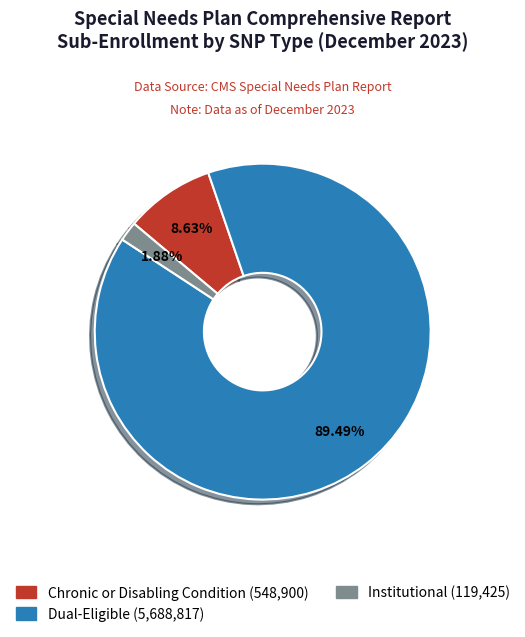

Count the number of slices in the pie.

3